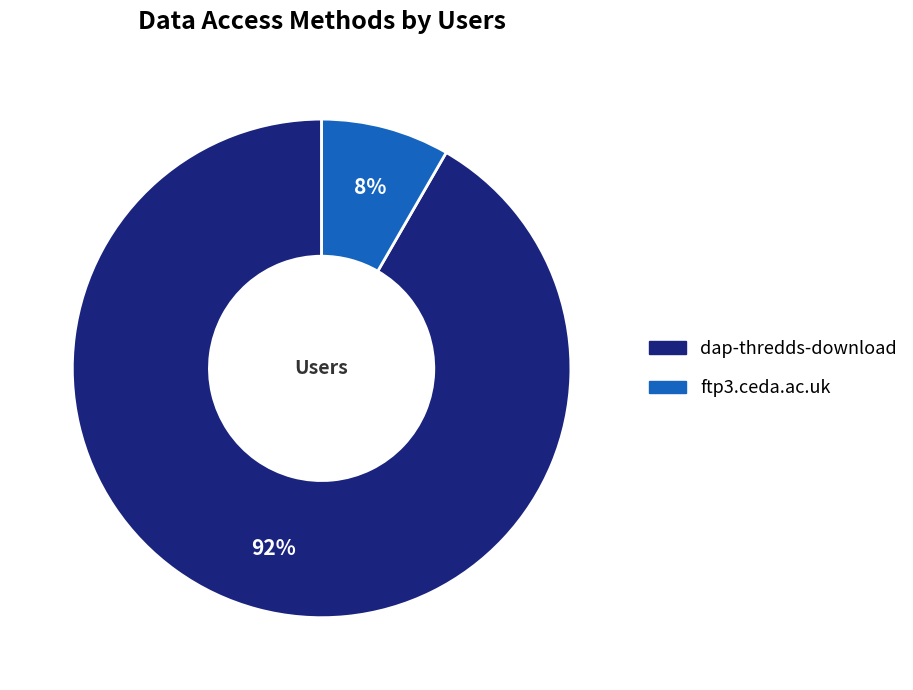

Approximately how many times larger is the value at ftp3.ceda.ac.uk compared to dap-thredds-download?

0.1